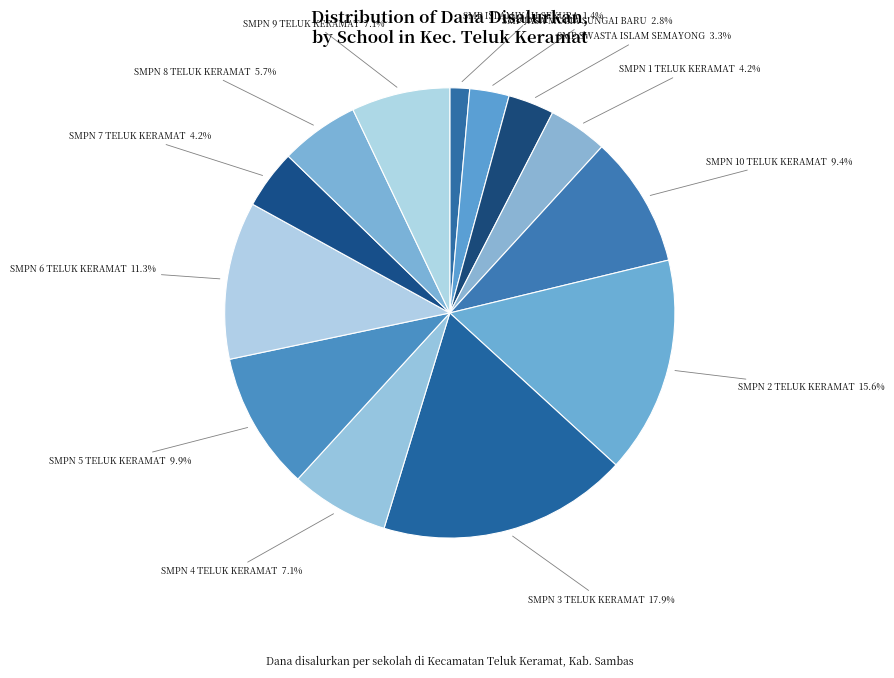

To the nearest percent, what percentage of the pie is SMPN 2 TELUK KERAMAT?

16%